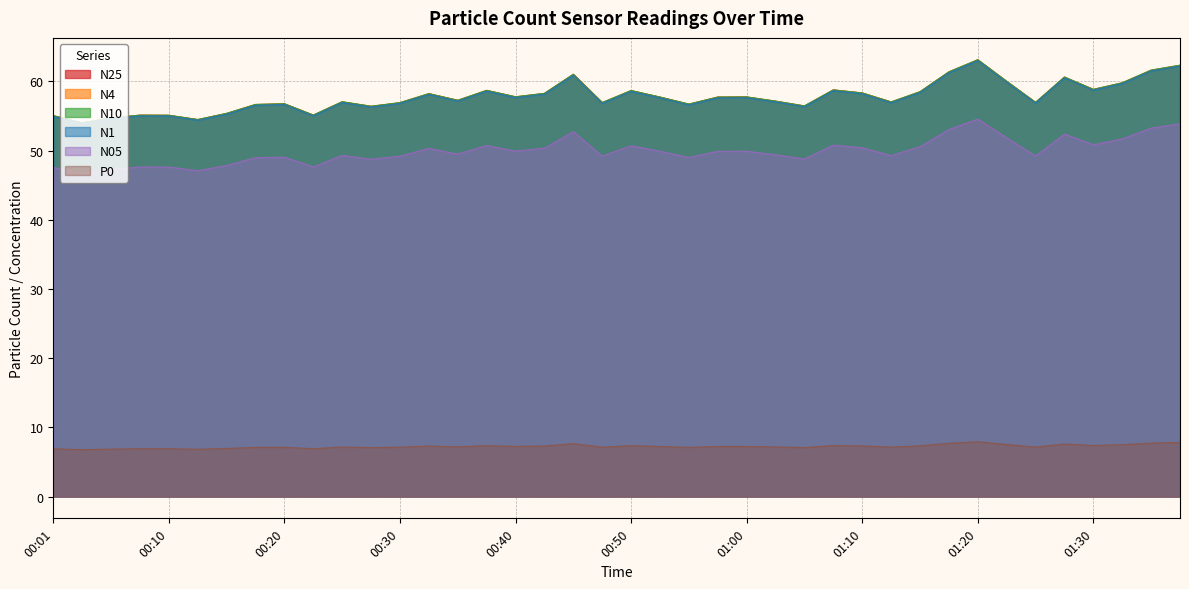

Which series has the largest total across all categories?

N10